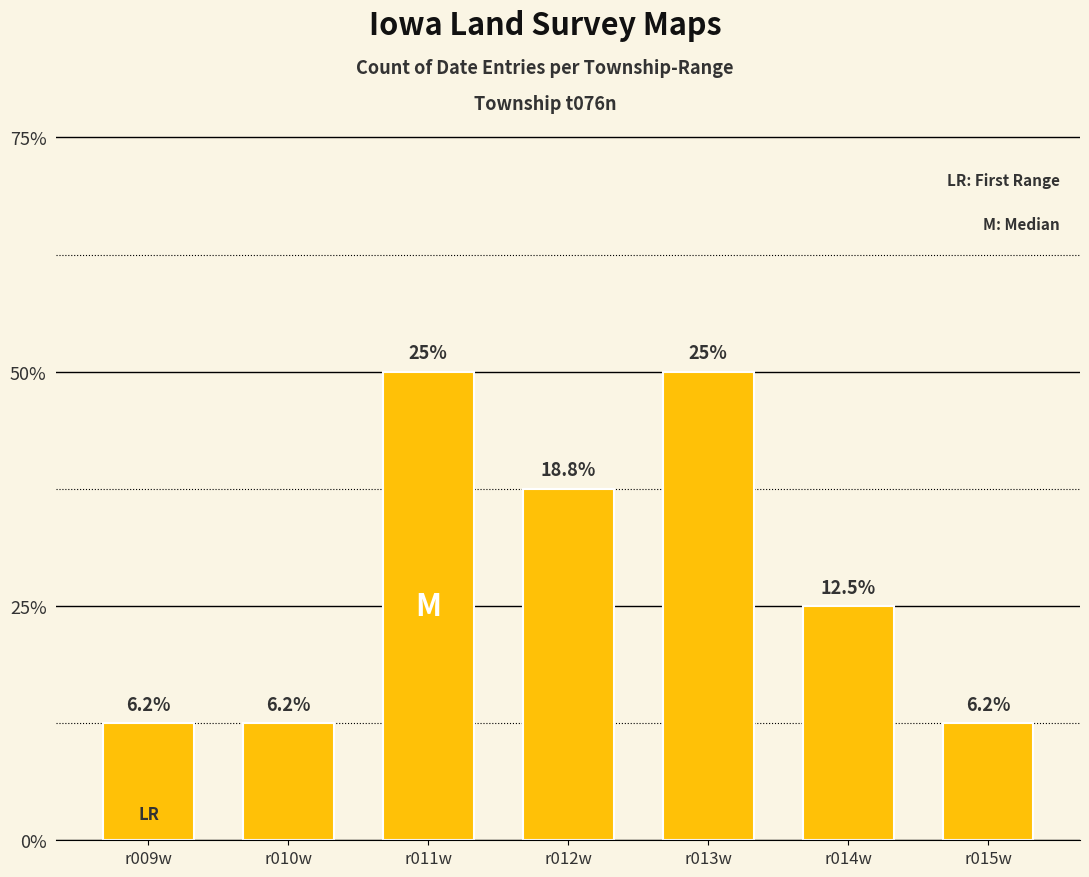

Reading left to right, what are all the values shown in this chart?

1	1	4	3	4	2	1